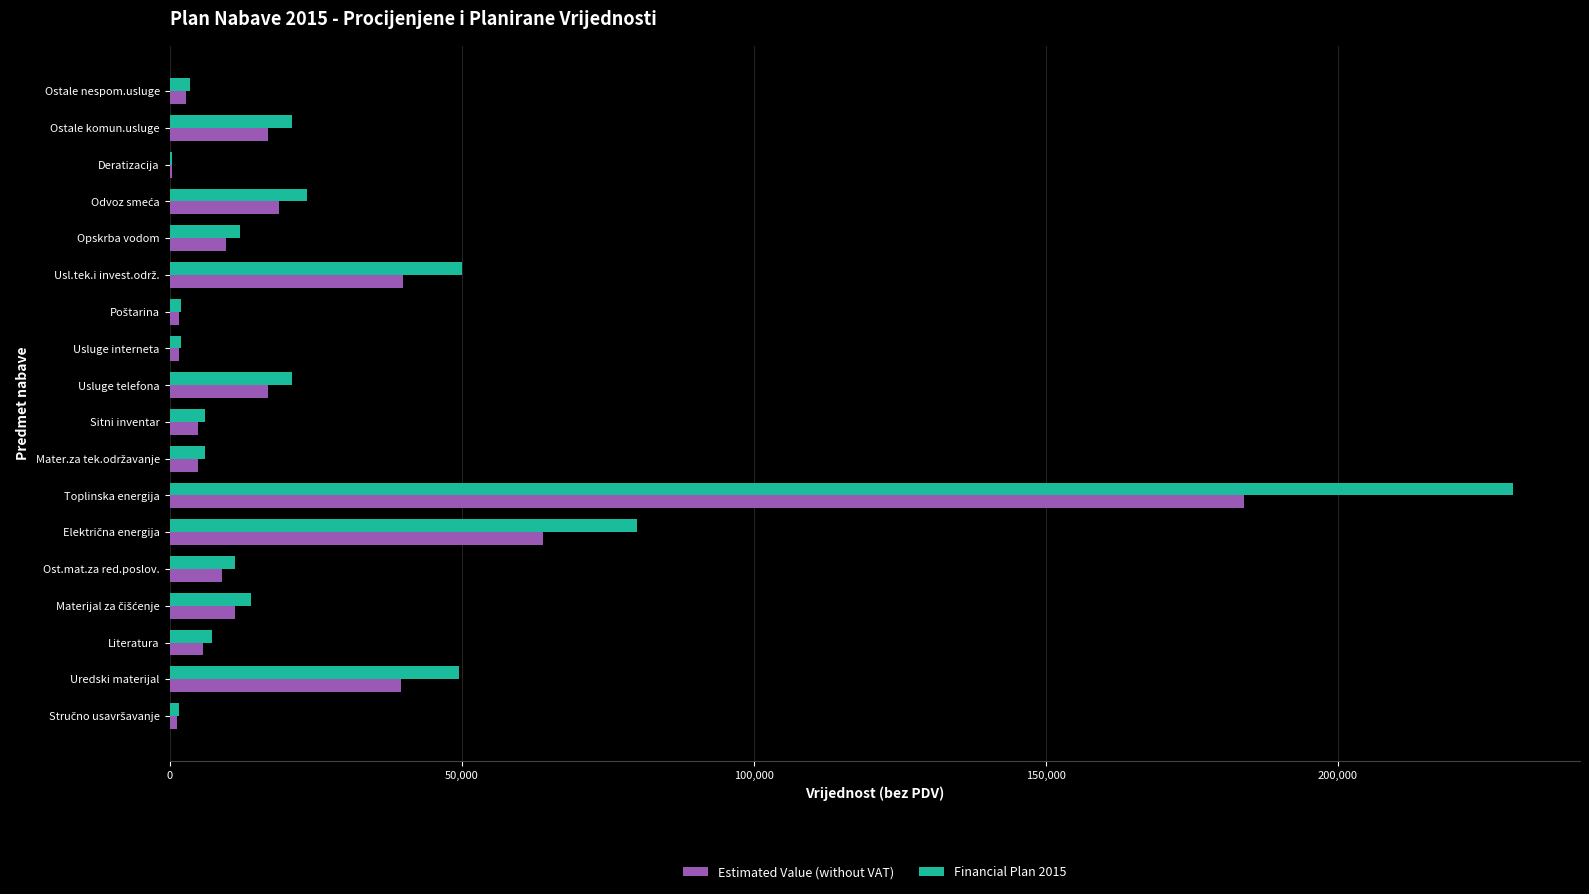

Is it true that Financial Plan 2015 equals 7250 at Literatura?

True